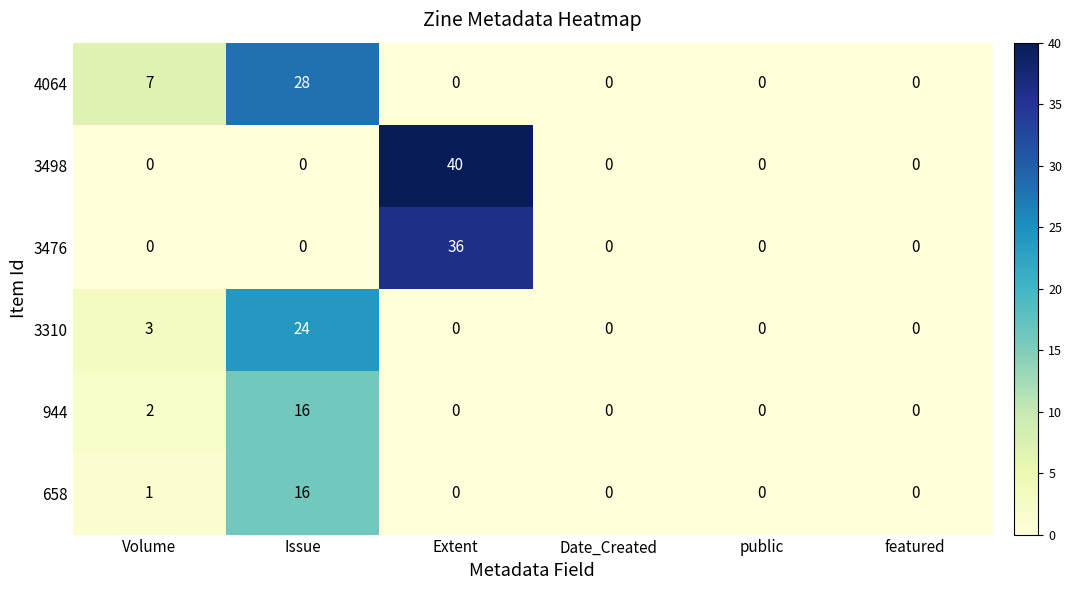

At which label is 944 closest to 8?

Volume